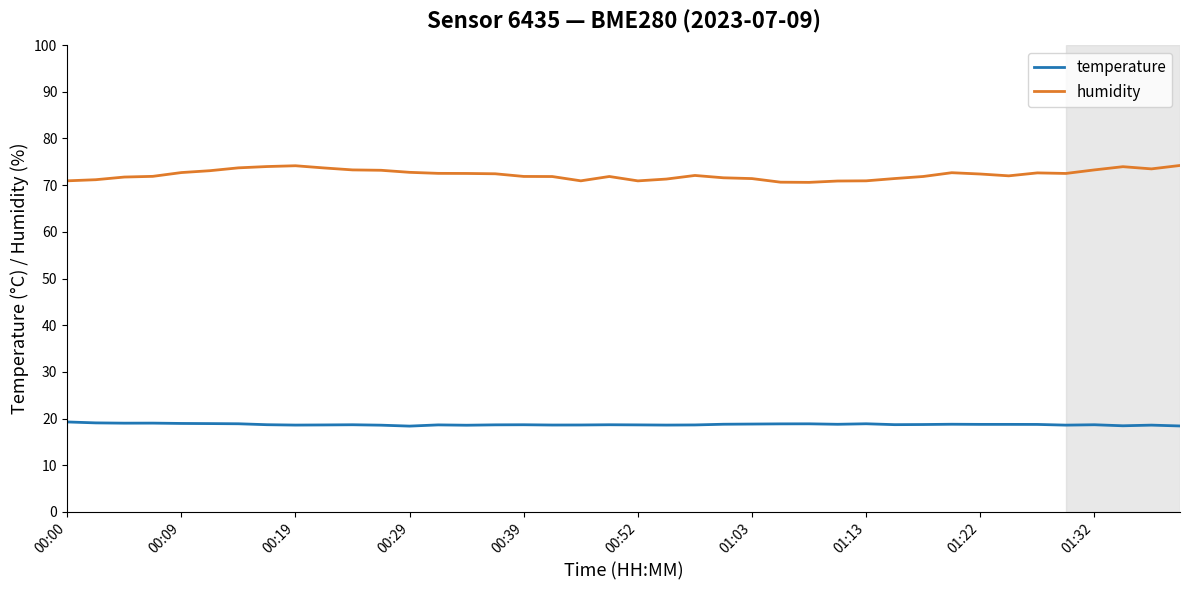

Which series has the largest range (max minus min)?

humidity